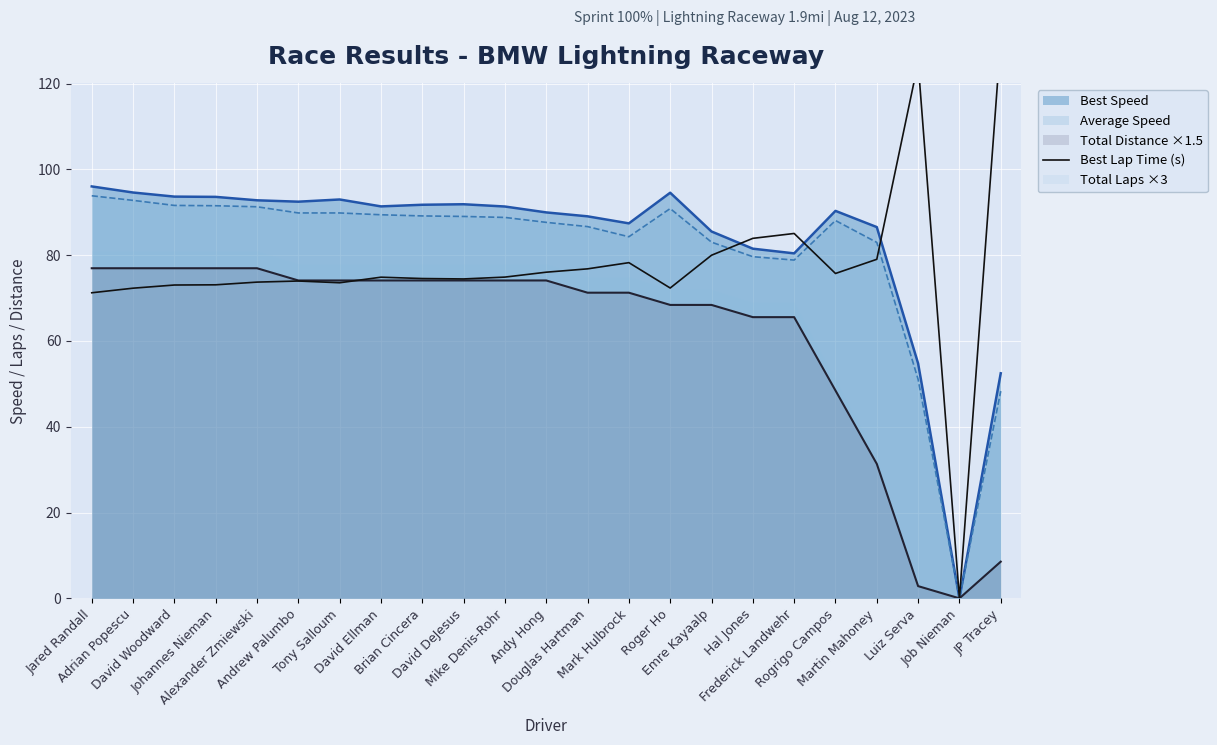

True or false: the data shows 122.5 at Tony Salloum.

False